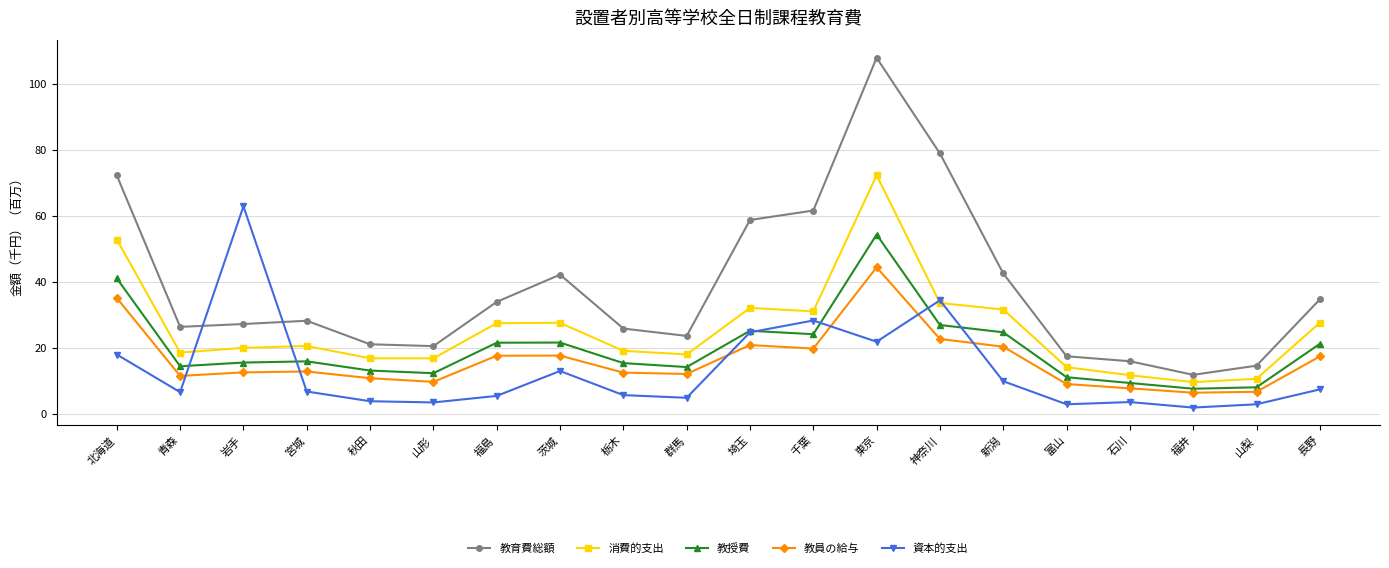

At how many categories does at least one series exceed 11?

20